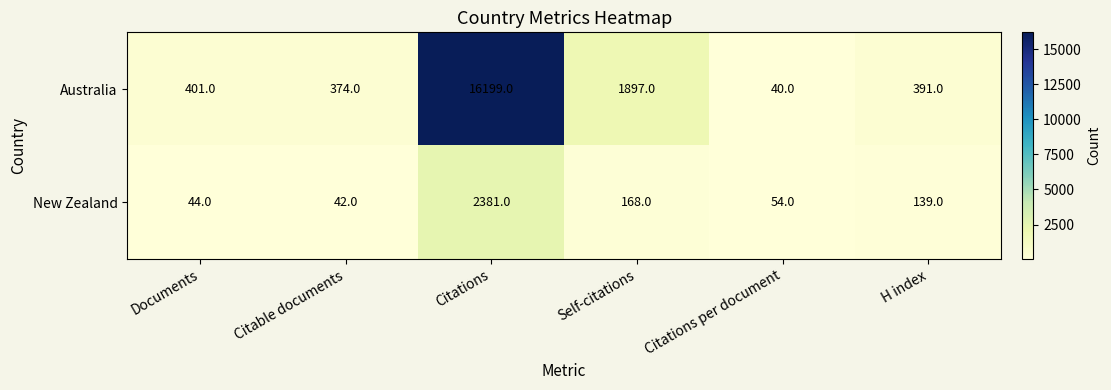

At Documents, list the series in order from smallest to largest.

New Zealand, Australia